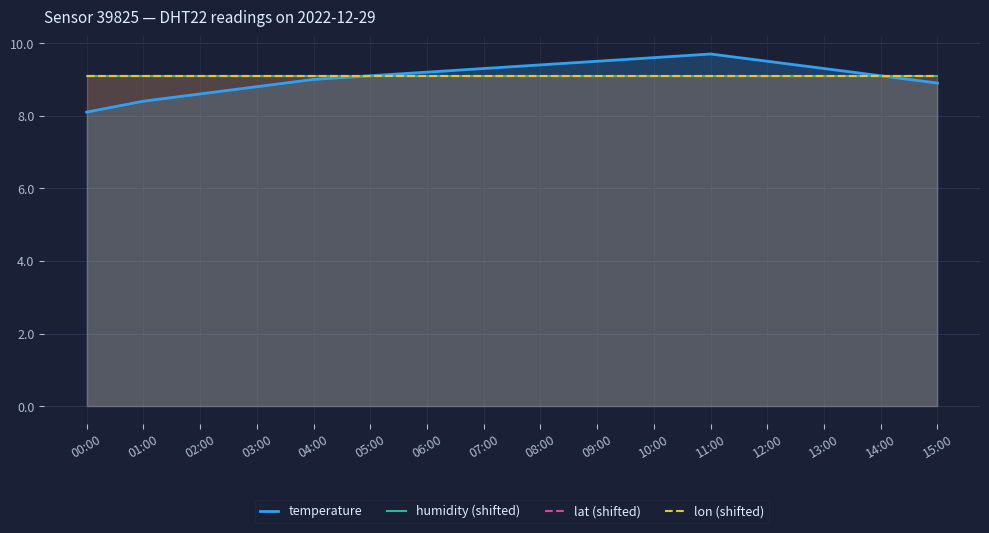

How many lines are shown in the chart?

4